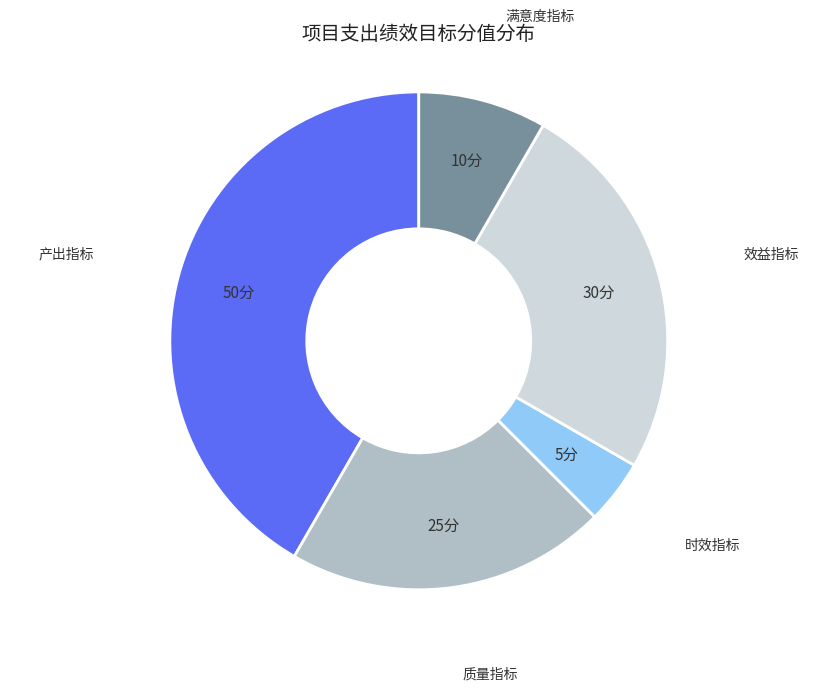

Is 满意度指标 the majority of the pie?

No